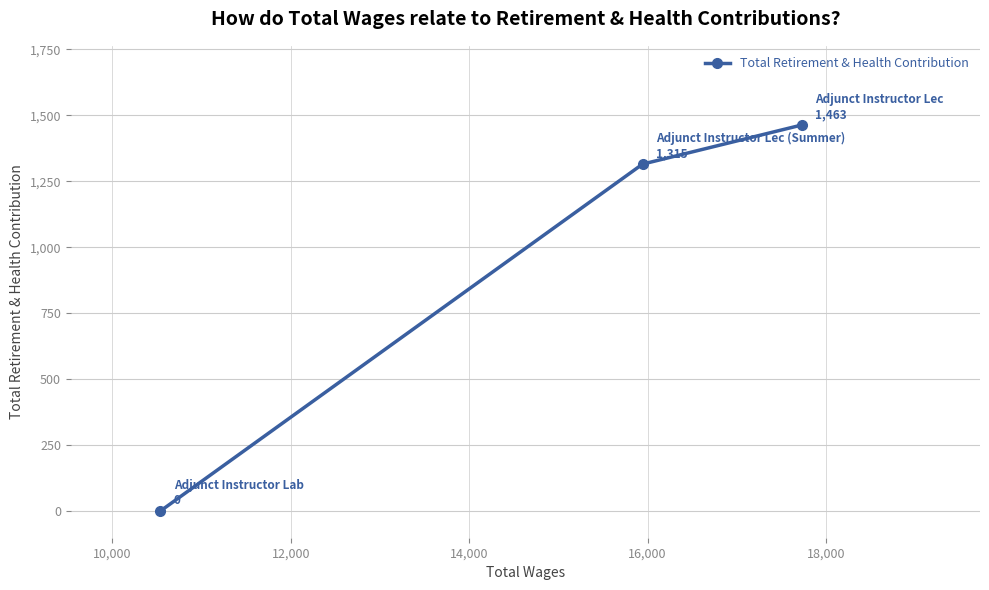

What is the maximum value shown in the chart?

1463